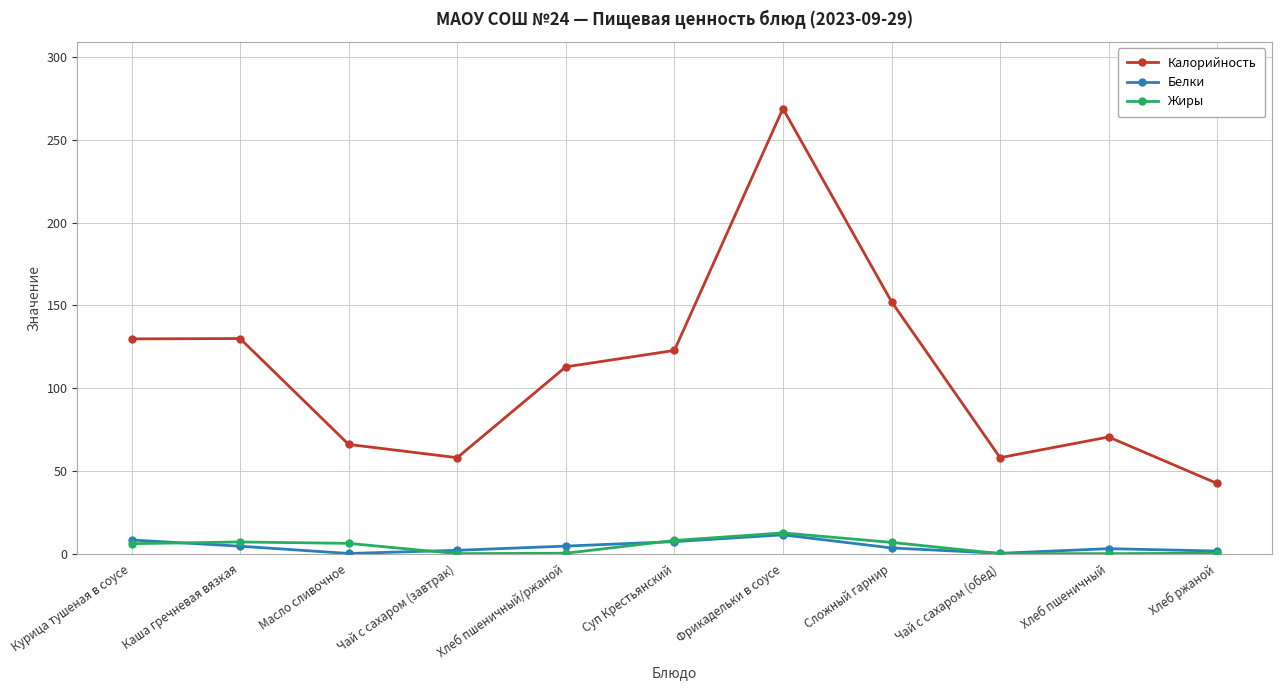

What is the label of the 2nd point from the left?

Каша гречневая вязкая